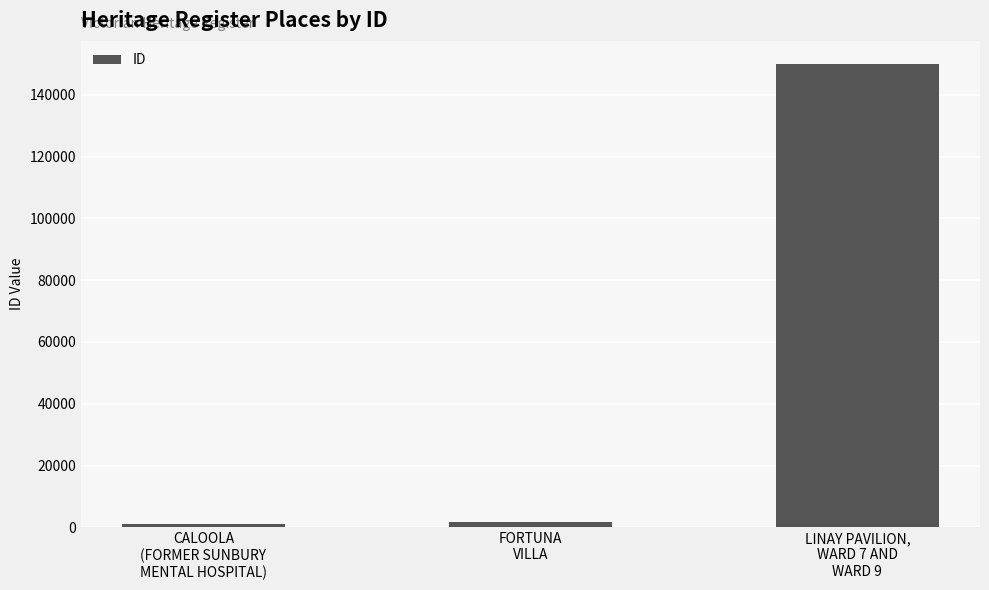

What position from the left is LINAY PAVILION,
WARD 7 AND
WARD 9?

3